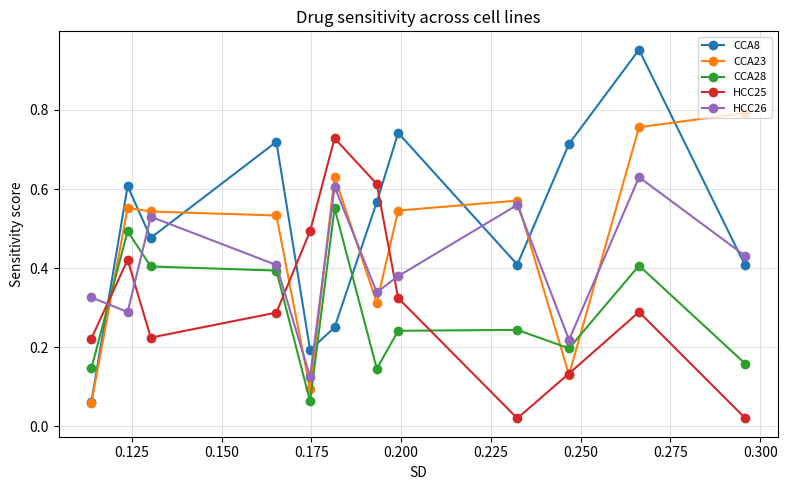

At how many categories does at least one series exceed 0?

12